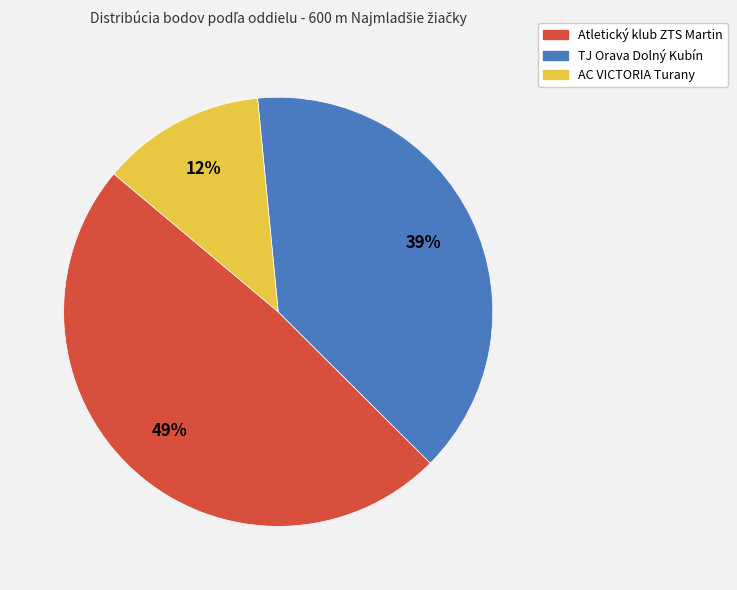

Does any single category account for the majority?

No